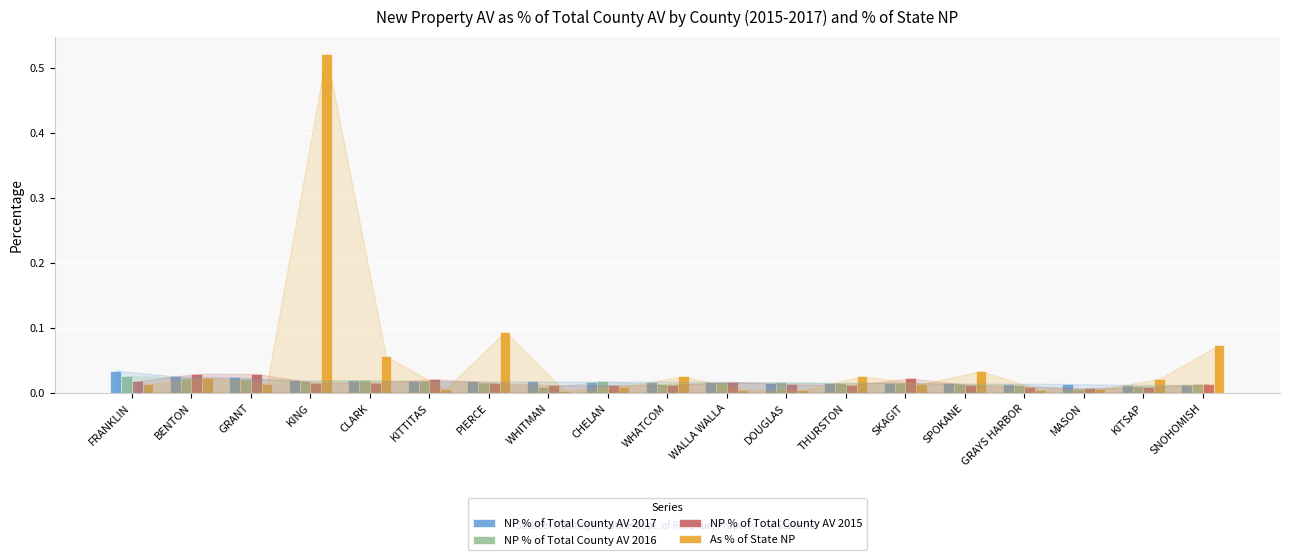

How many bars are there in each group?

4